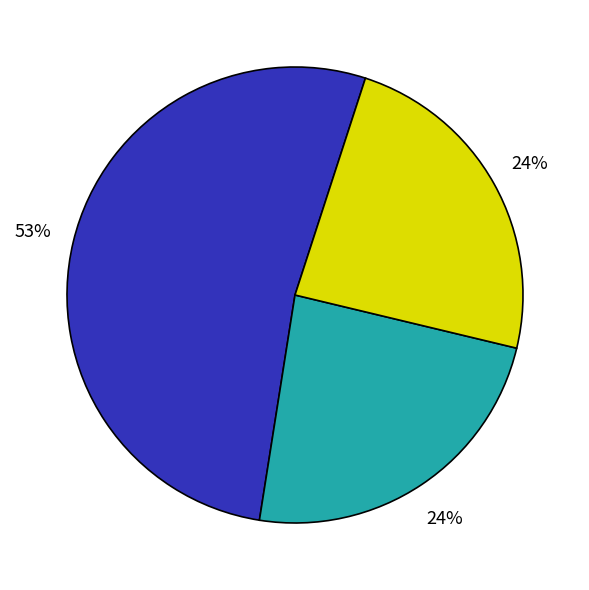

To the nearest percent, what is the difference between the largest and smallest slice percentages?

29%